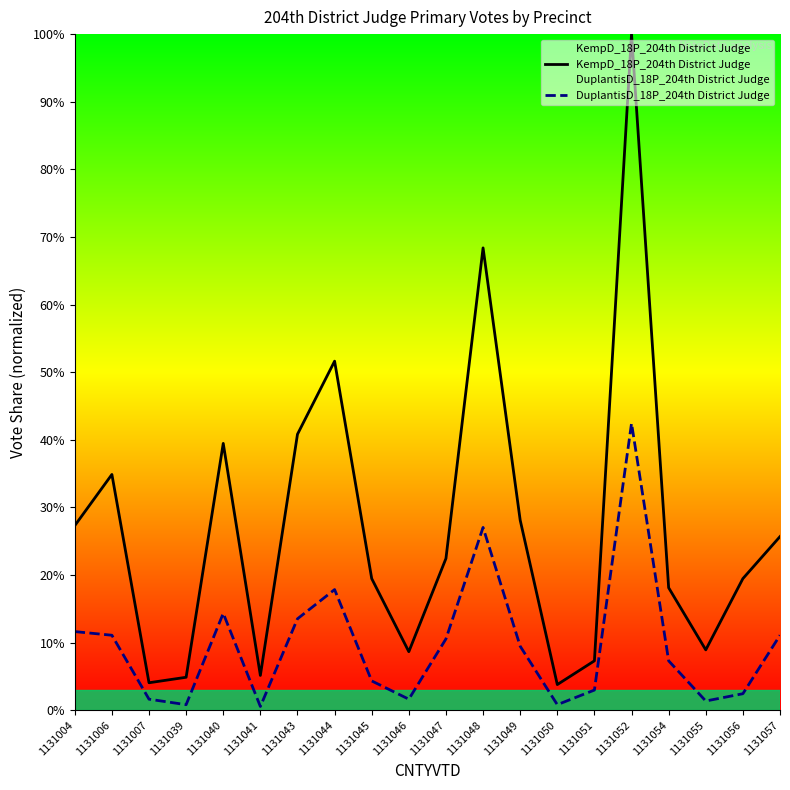

True or false: KempD_18P_204th District Judge and DuplantisD_18P_204th District Judge intersect in this chart.

False